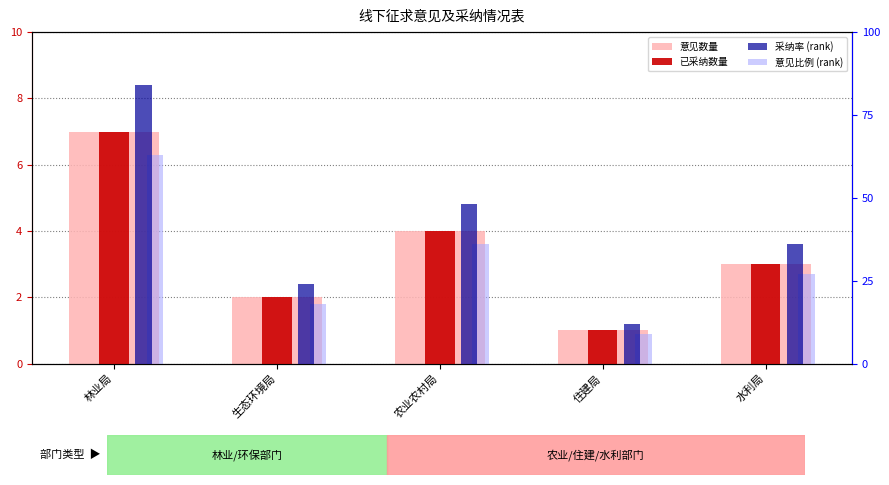

What is the sum of the 意见数量 values at 林业局 and 农业农村局?

11